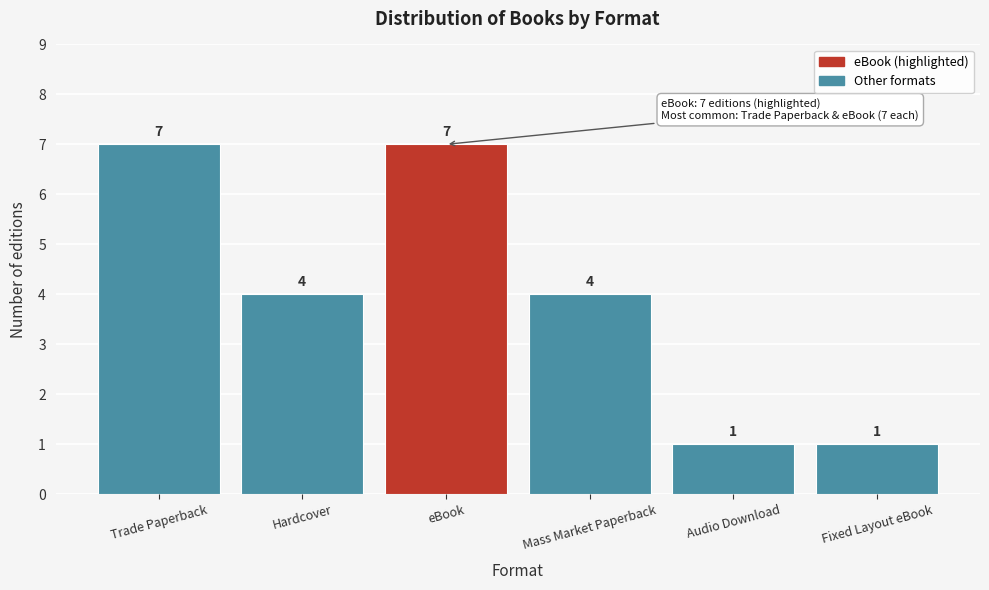

Reading left to right, extract all data points from this chart.

Trade Paperback=7	Hardcover=4	eBook=7	Mass Market Paperback=4	Audio Download=1	Fixed Layout eBook=1